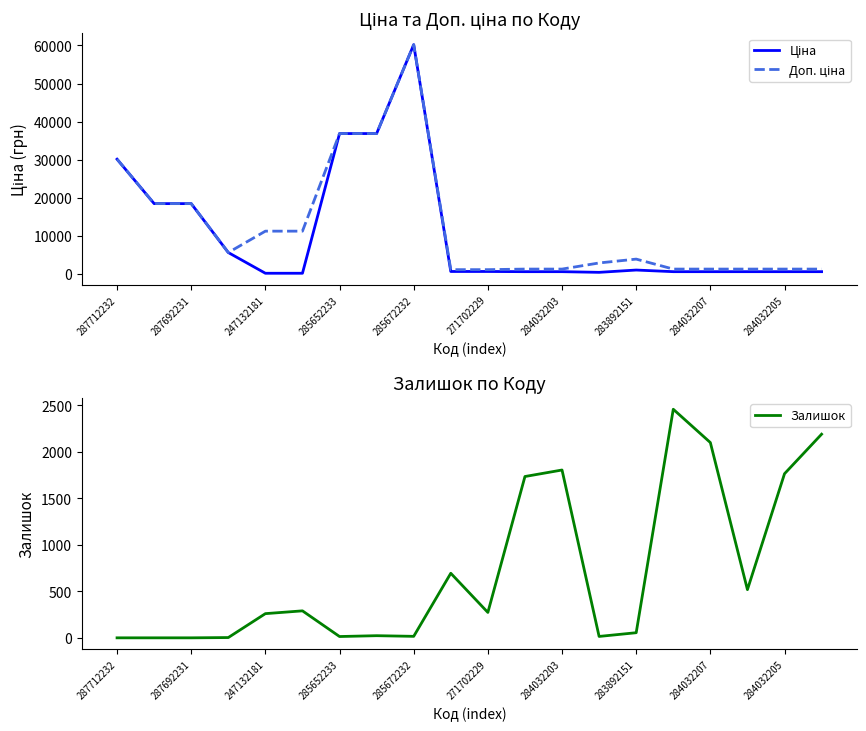

True or false: Залишок has a value of 55 at 283892151.

True